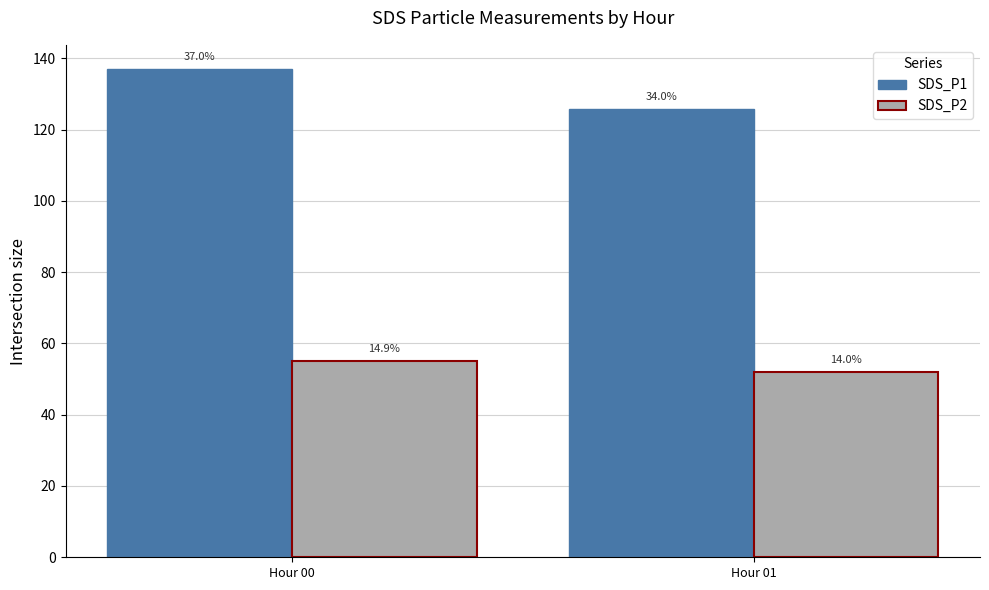

At how many categories does at least one series exceed 103?

2